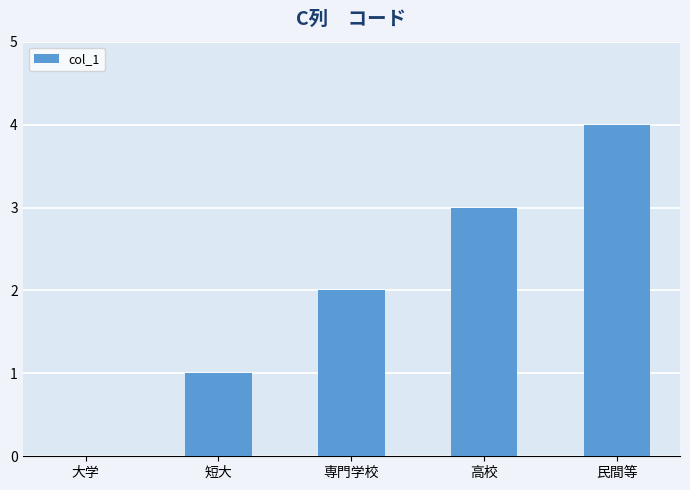

The chart shows a value of 4 at 民間等. True or false?

True